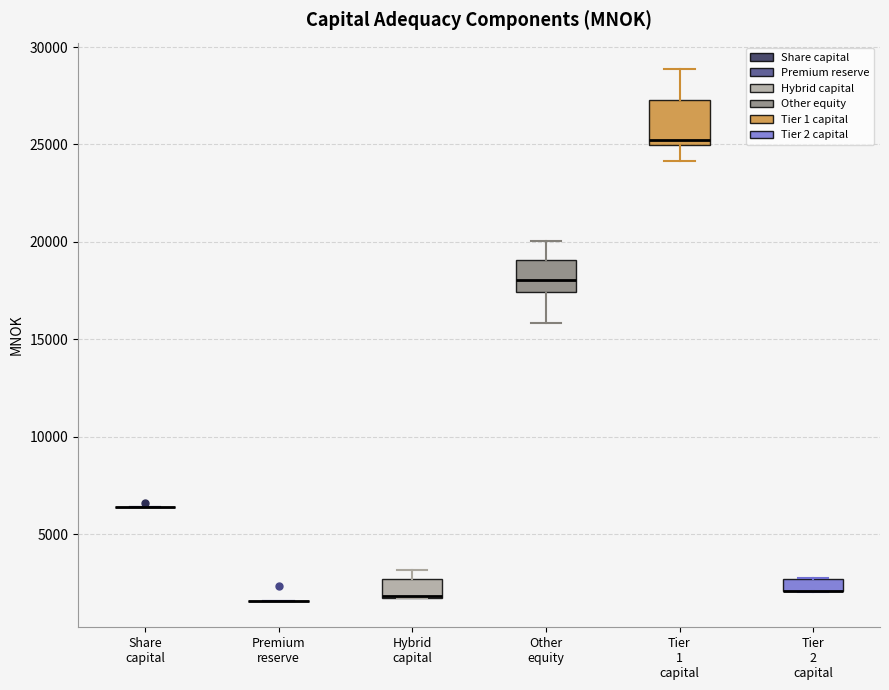

Comparing the boxes themselves (not the whiskers), which one is the tallest?

Tier 1 capital